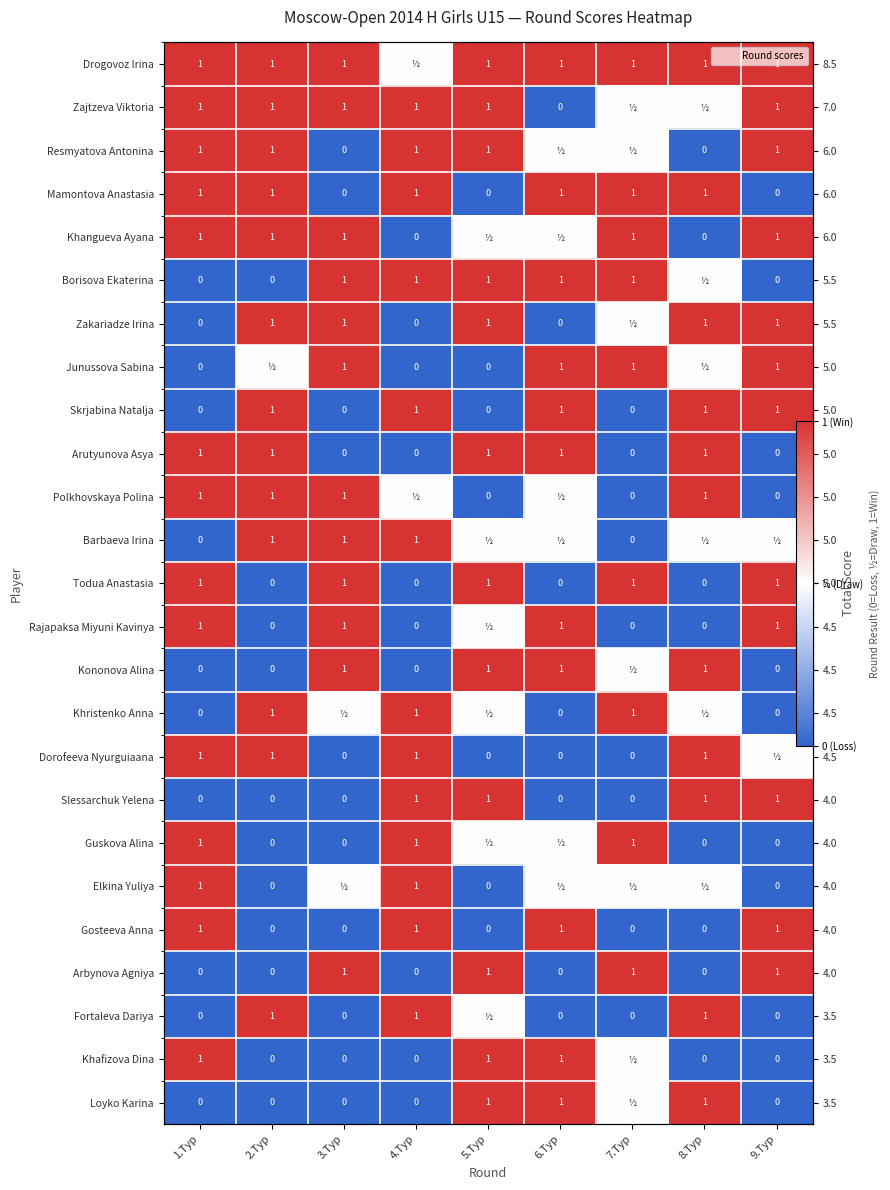

What is the approximate value of Drogovoz Irina at 2.Тур?

1.0